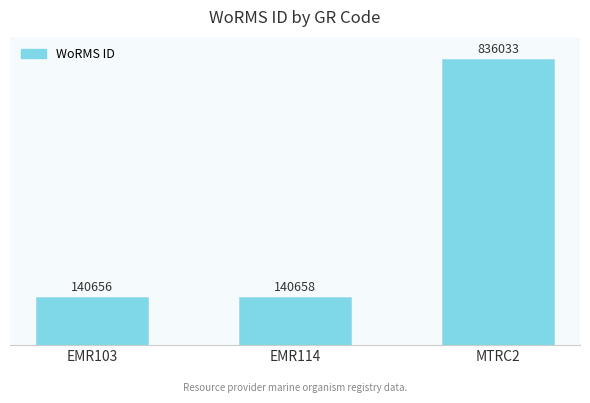

List the labels in order of value, largest first.

MTRC2, EMR114, EMR103